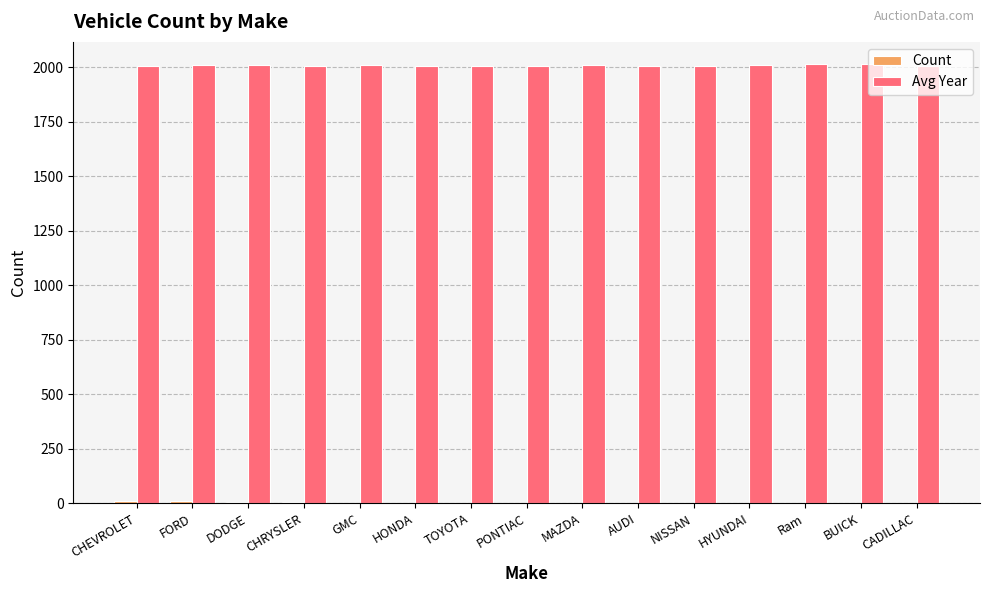

What is the sum of all Avg Year values?

30123